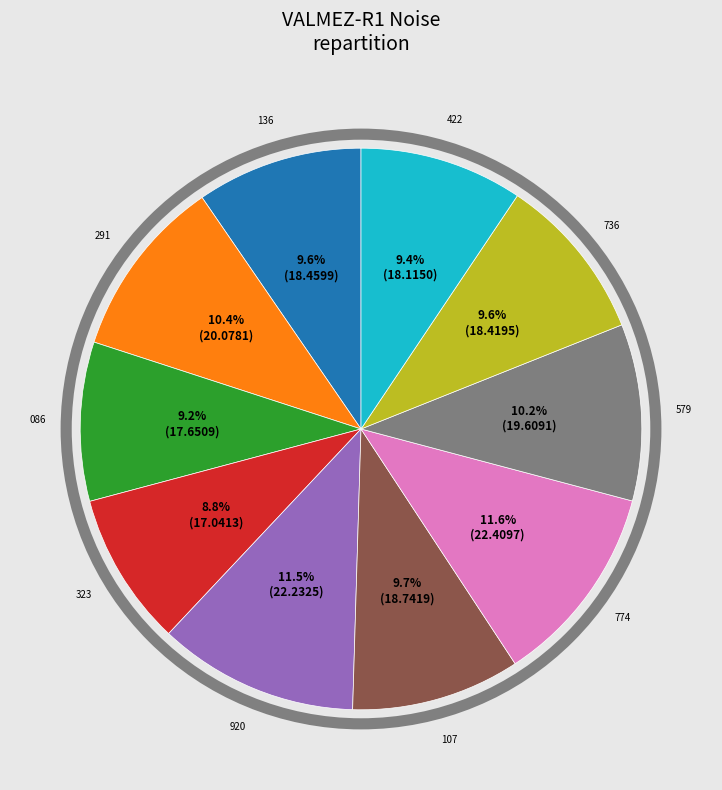

Is there a majority slice in this chart?

No